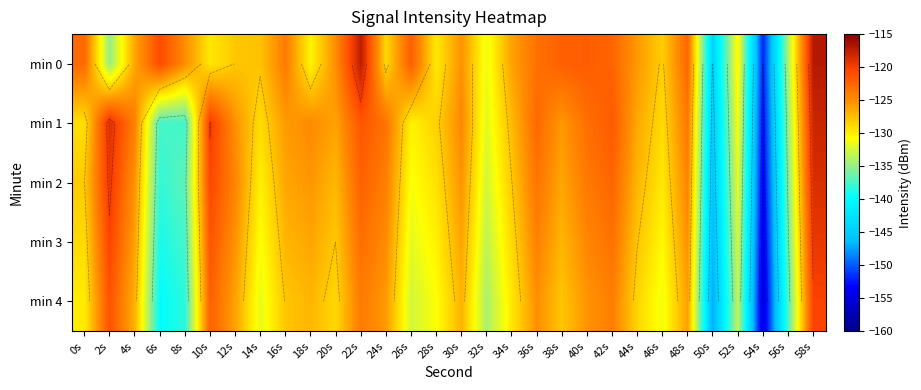

At which category does the chart reach its peak across all series?

58s